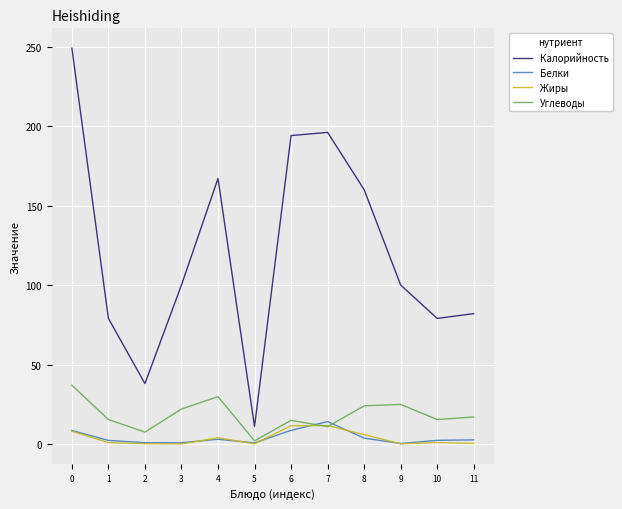

Where is the first local minimum for Углеводы?

2